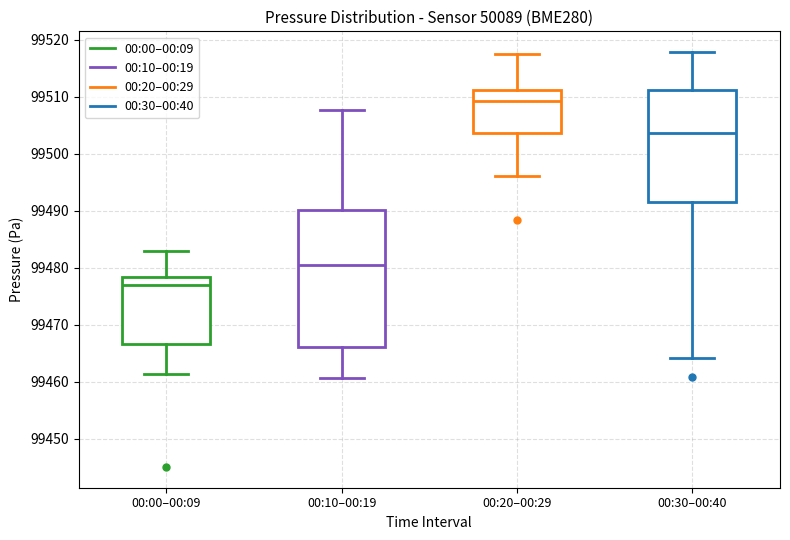

Reading left to right, transcribe this box plot: for each box, give where its median line is, the range the box spans, and where its two whiskers end, as read against the y-axis. The values are not printed on the chart, so give them approximately, as read against the axis.

00:00–00:09: median 99477, box 99467 to 99478, whiskers 99461 to 99483
00:10–00:19: median 99480, box 99466 to 99490, whiskers 99461 to 99508
00:20–00:29: median 99509, box 99504 to 99511, whiskers 99496 to 99518
00:30–00:40: median 99504, box 99491 to 99511, whiskers 99464 to 99518